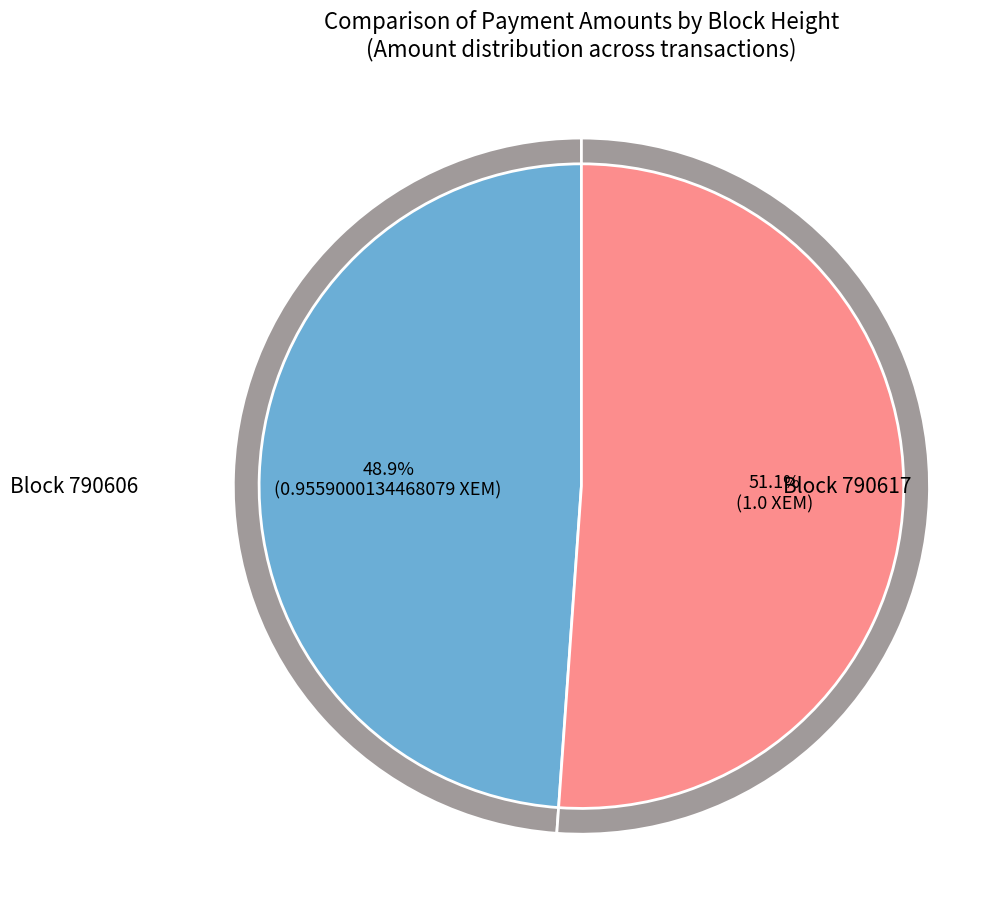

Combined, what portion of the pie is 790617 and 790606?

100.0%